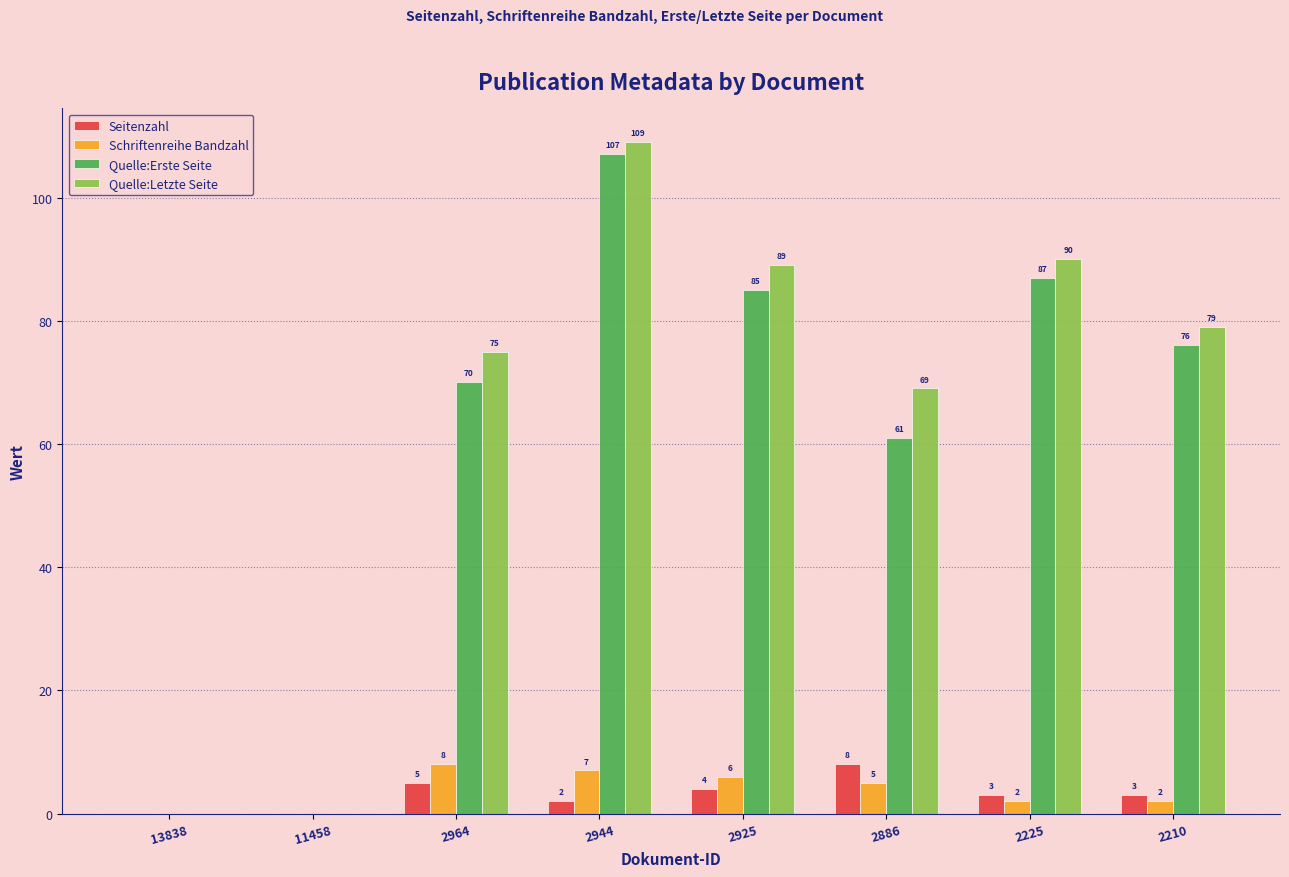

Where does the Schriftenreihe Bandzahl series first go above 5?

2964